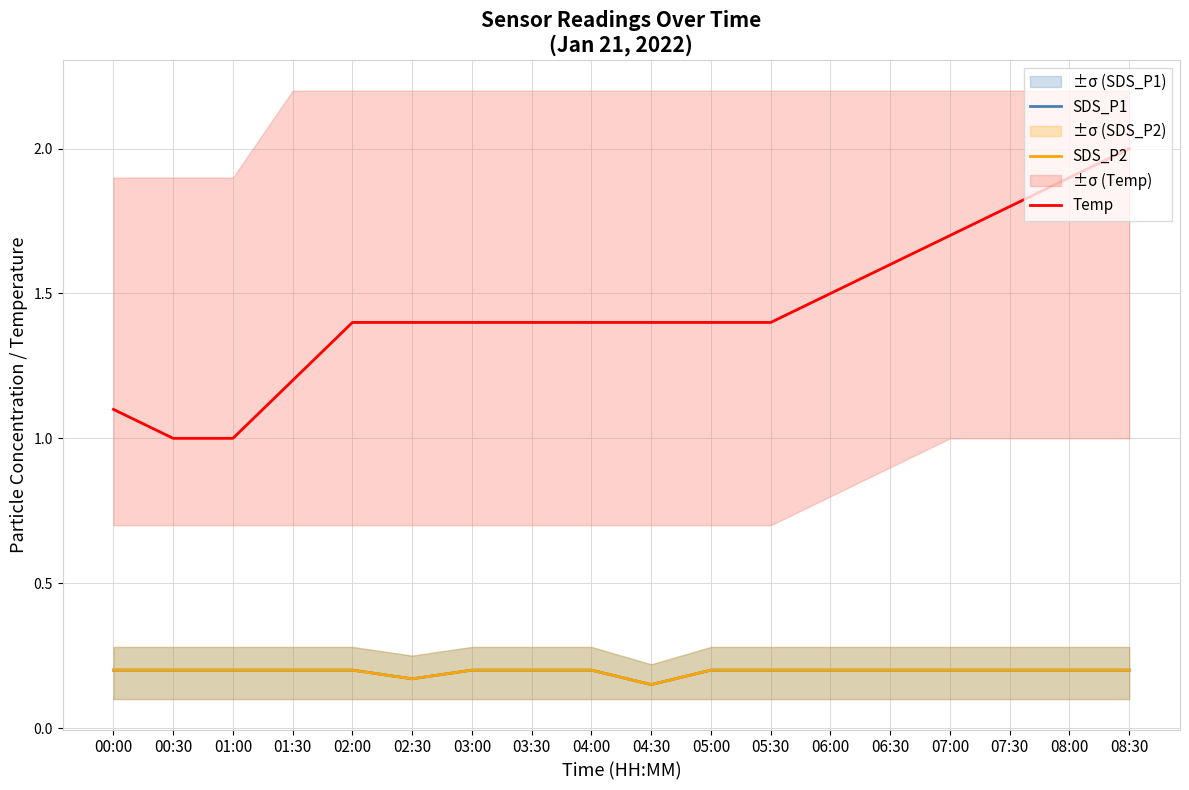

What is the difference between the highest and lowest values at 03:30?

1.2